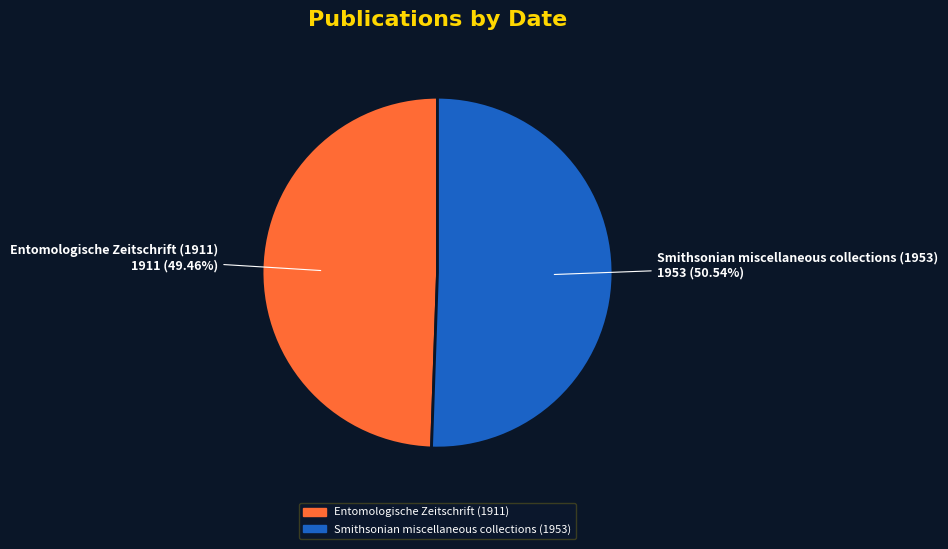

What is the ratio of the value at Smithsonian miscellaneous collections (1953) to the value at Entomologische Zeitschrift (1911)?

1.0